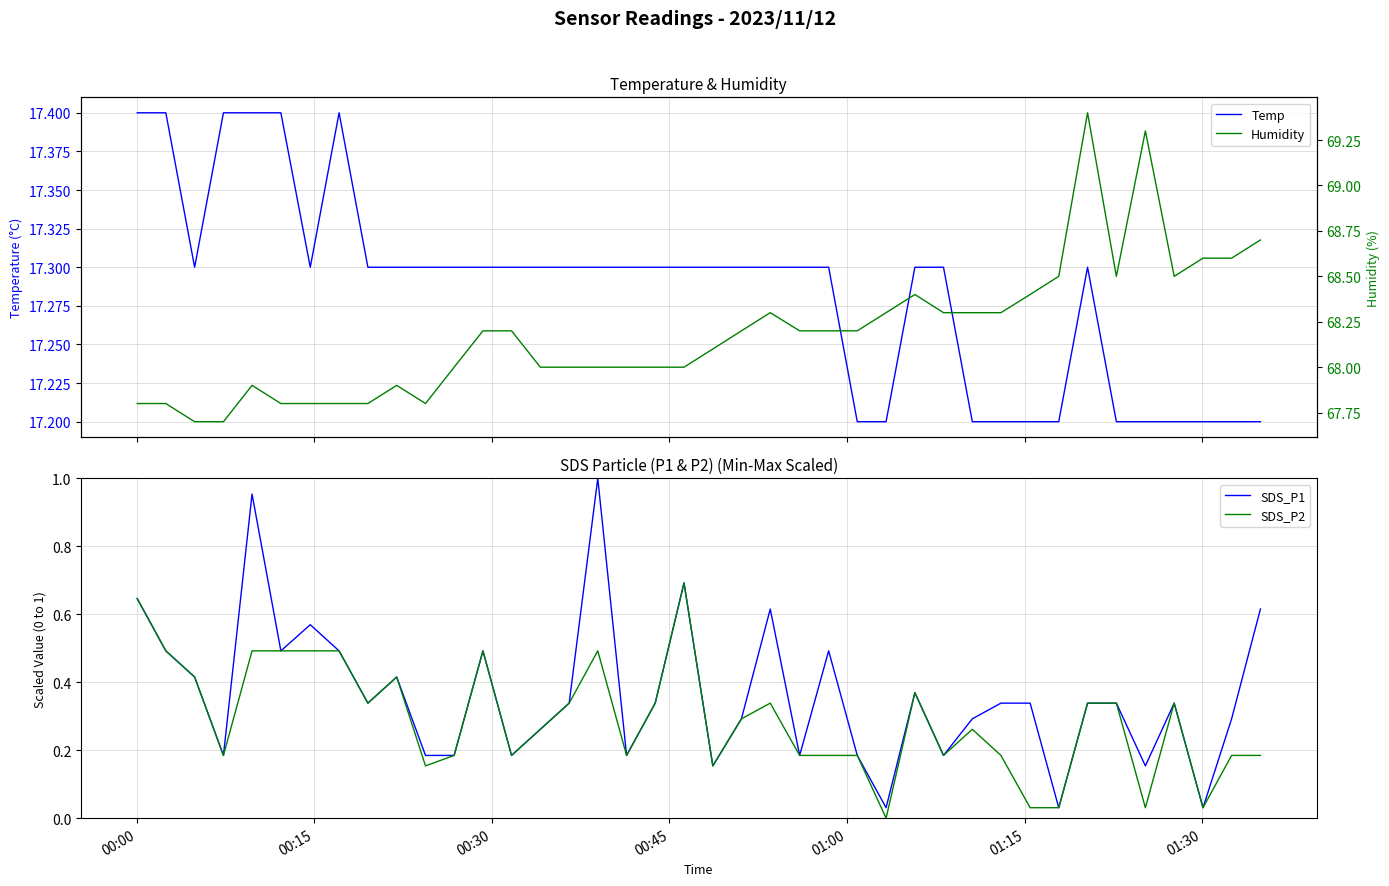

At how many categories does at least one series exceed 62?

40